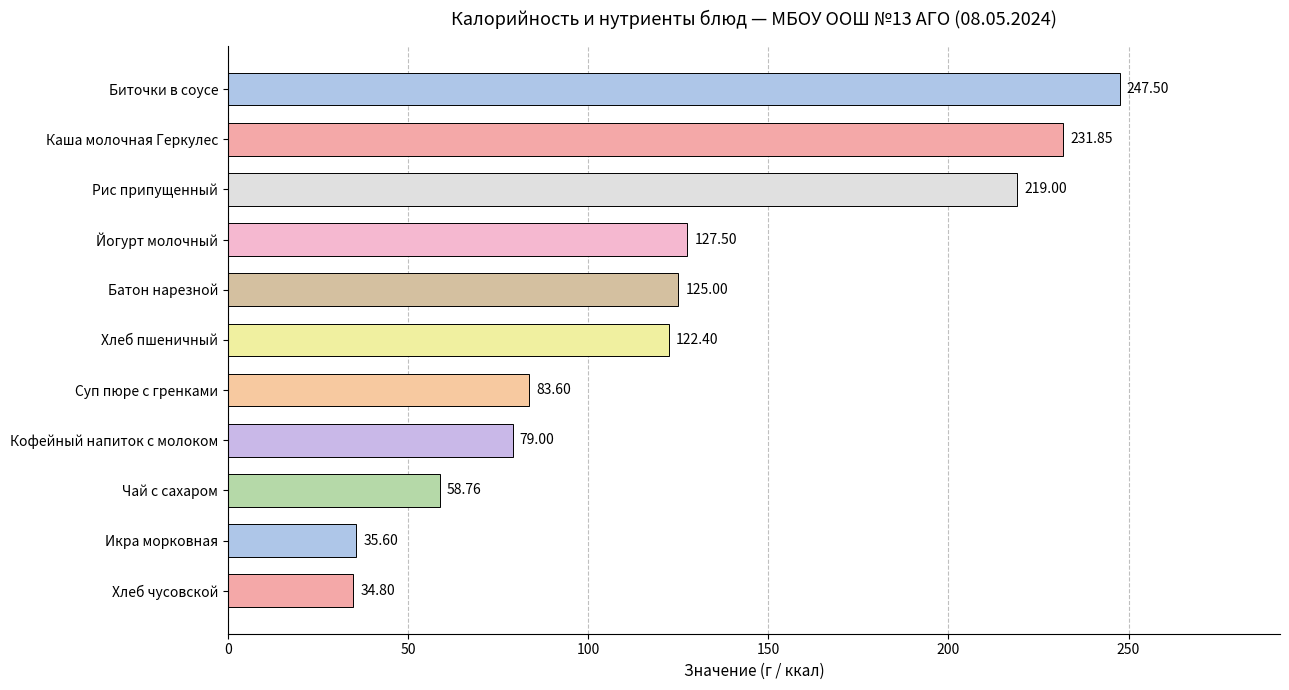

List the labels in order of value, largest first.

Биточки в соусе, Каша молочная Геркулес, Рис припущенный, Йогурт молочный, Батон нарезной, Хлеб пшеничный, Суп пюре с гренками, Кофейный напиток с молоком, Чай с сахаром, Икра морковная, Хлеб чусовской